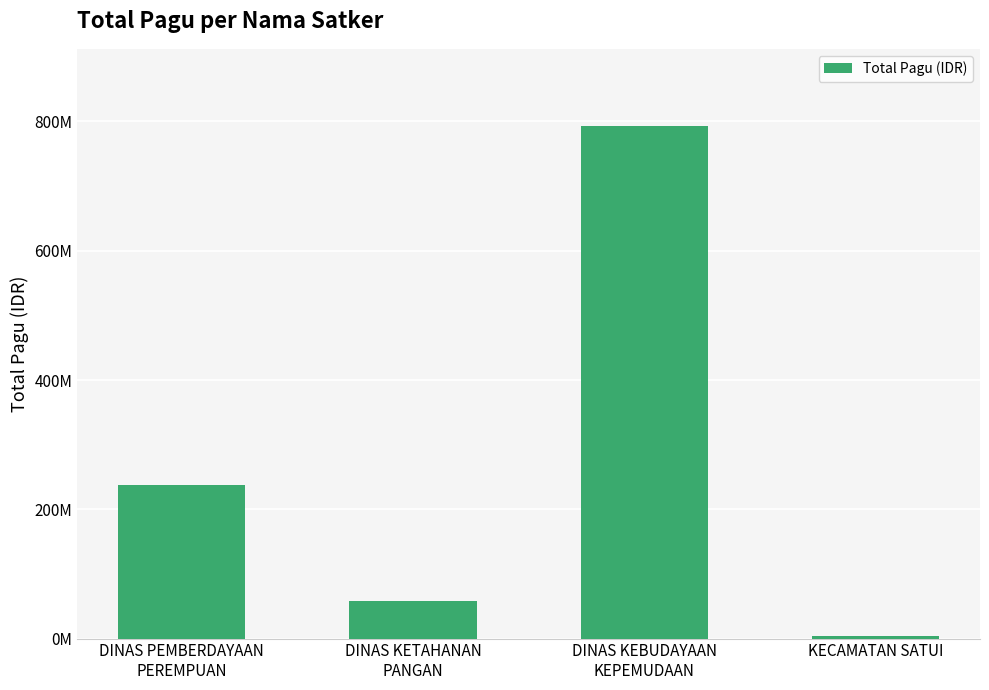

What is the maximum value shown in the chart?

793405800